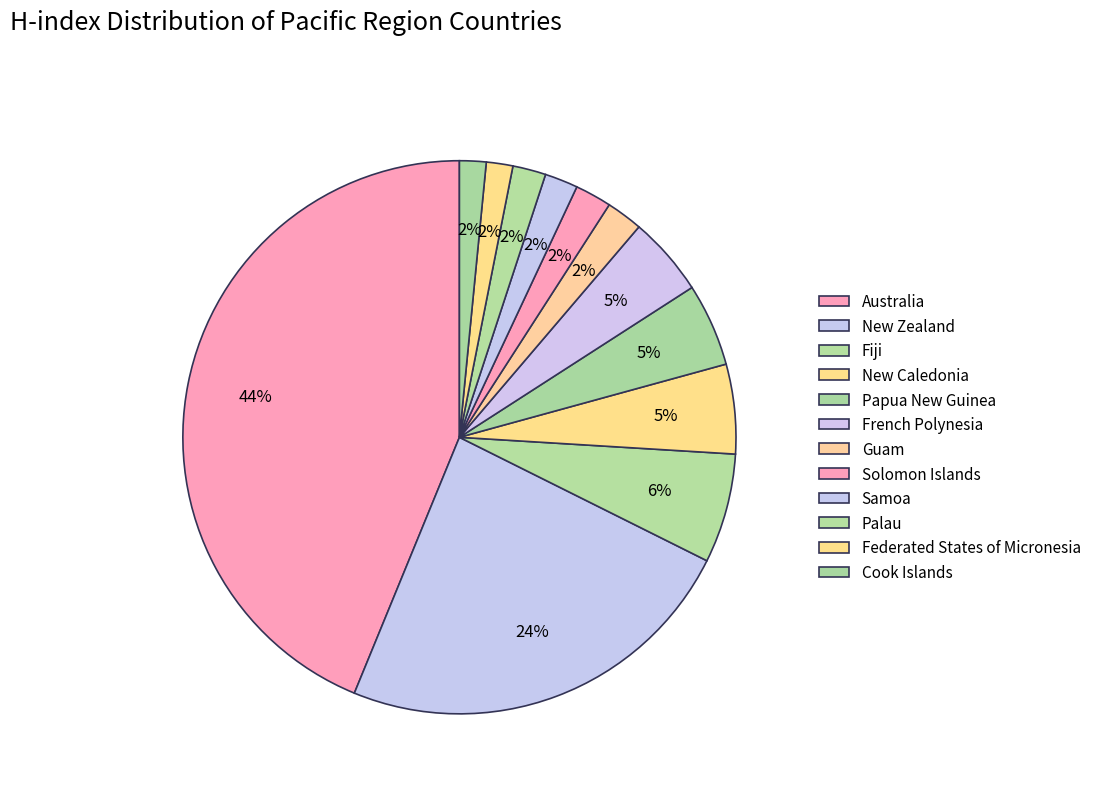

Count the number of slices in the pie.

12